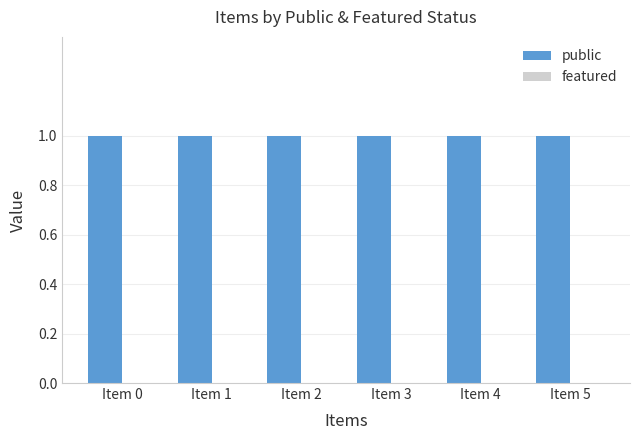

What is the spread (max minus min) of values at Item 0?

1